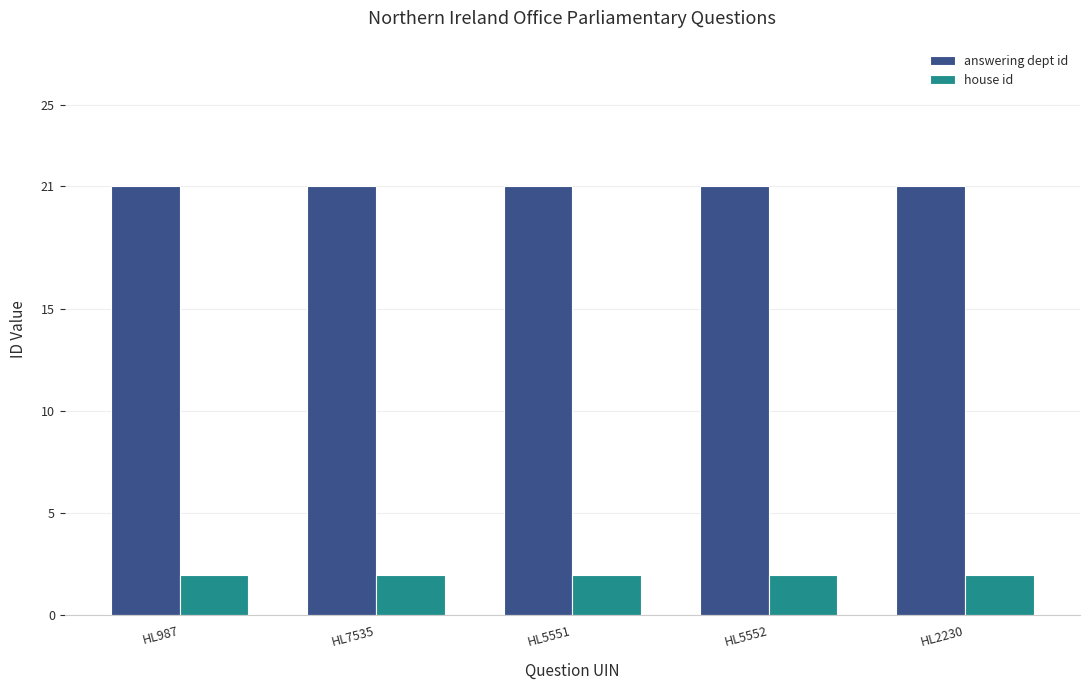

Reading left to right, list all the values displayed in this chart.

answering dept id: HL987=21	HL7535=21	HL5551=21	HL5552=21	HL2230=21
house id: HL987=2	HL7535=2	HL5551=2	HL5552=2	HL2230=2